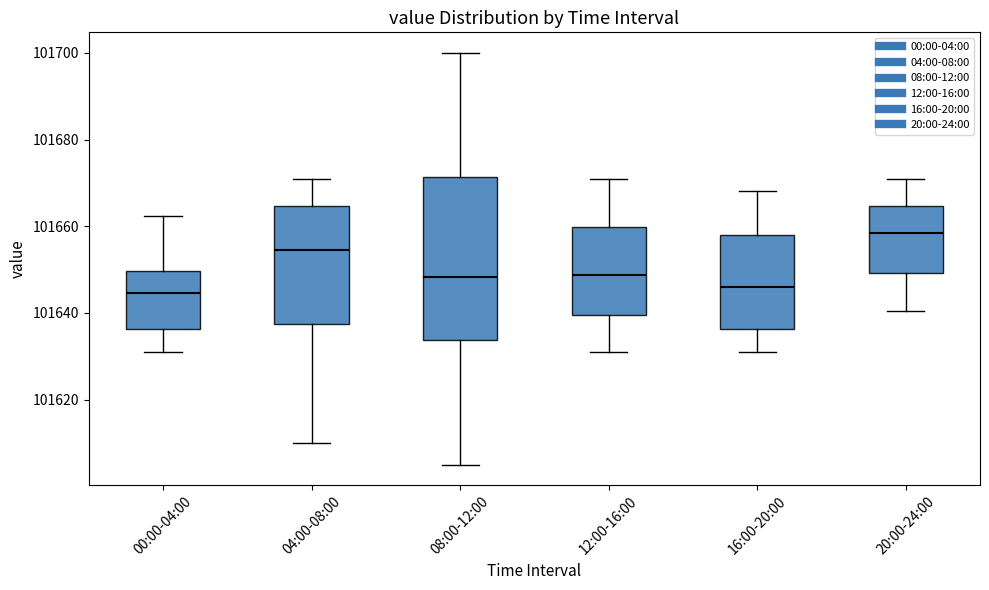

Which box is the tallest, from its lower edge to its upper edge?

08:00-12:00